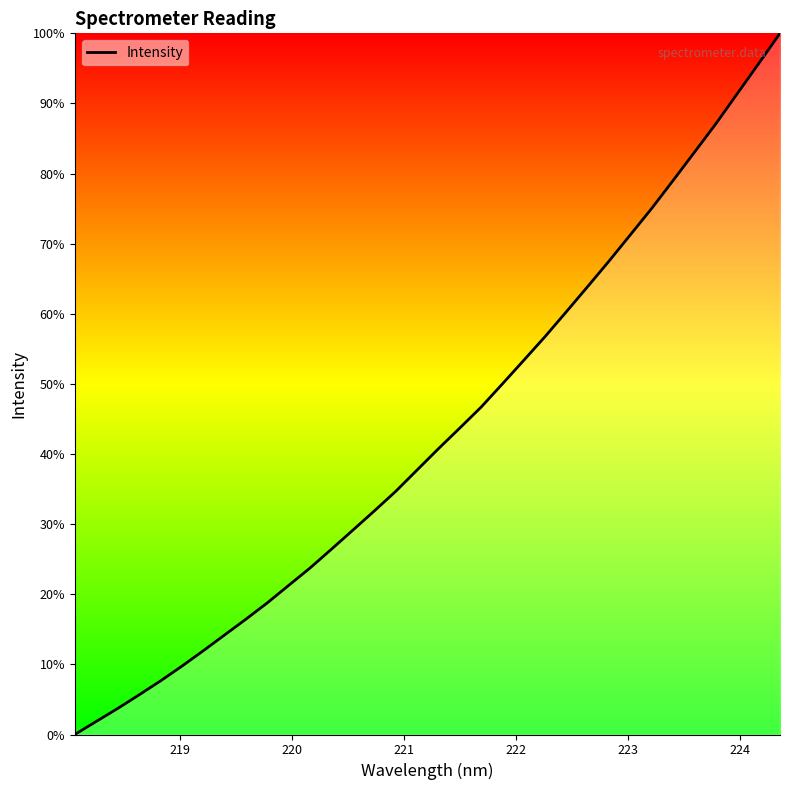

What is the difference between the maximum and minimum values?

100.0